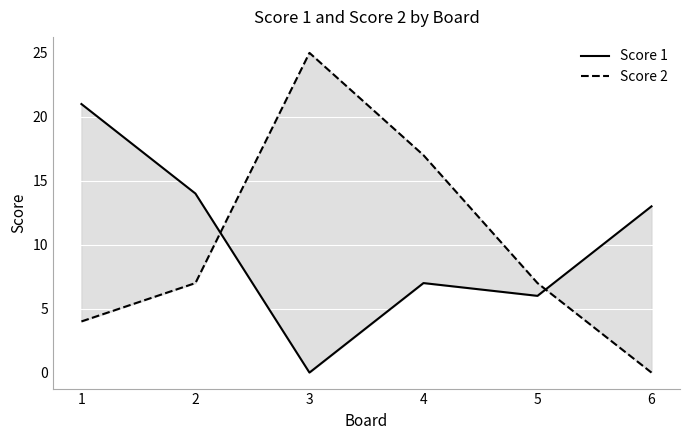

What is the difference between the highest and lowest values at 3?

25